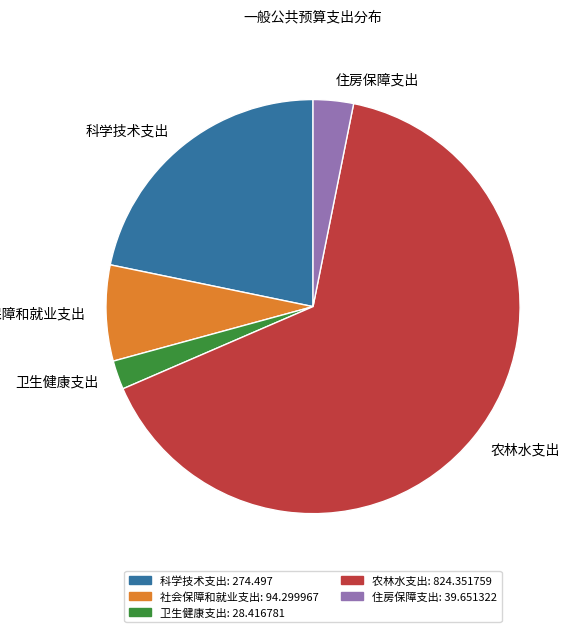

Which category accounts for the majority?

农林水支出